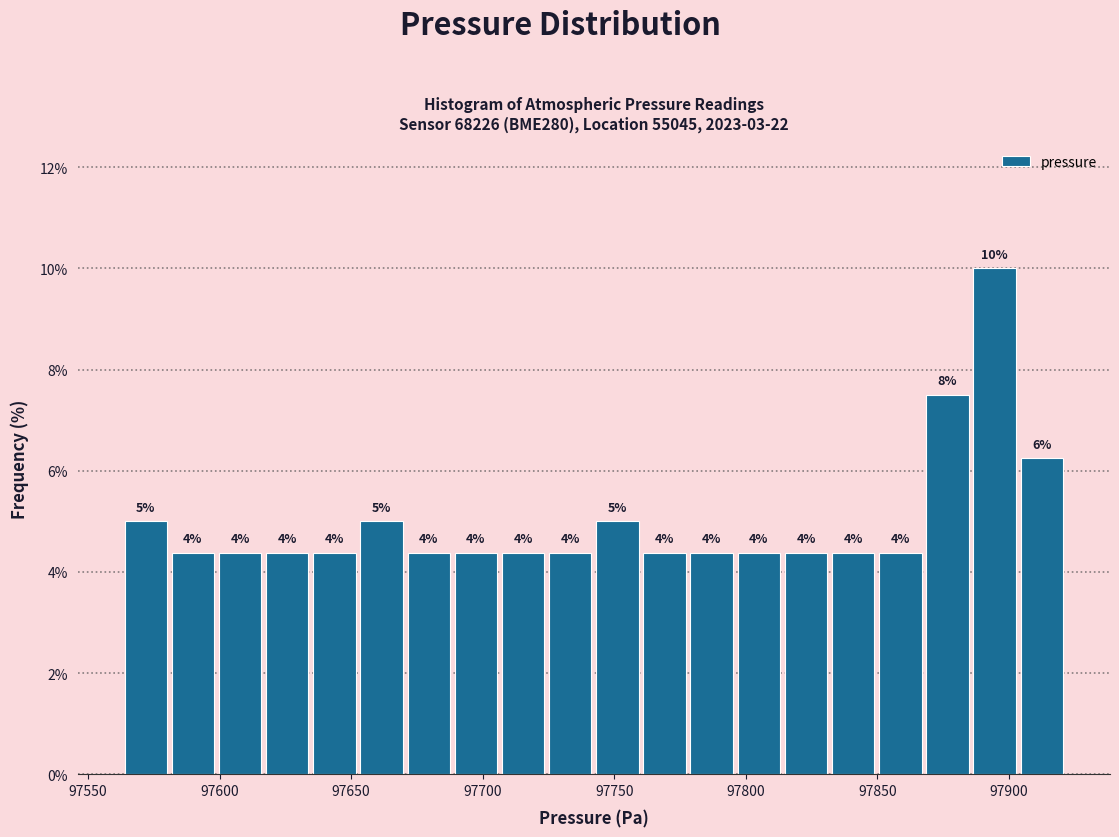

Around what value on the x-axis is the tallest bar? Give the approximate position of its centre, as read against the axis.

97895